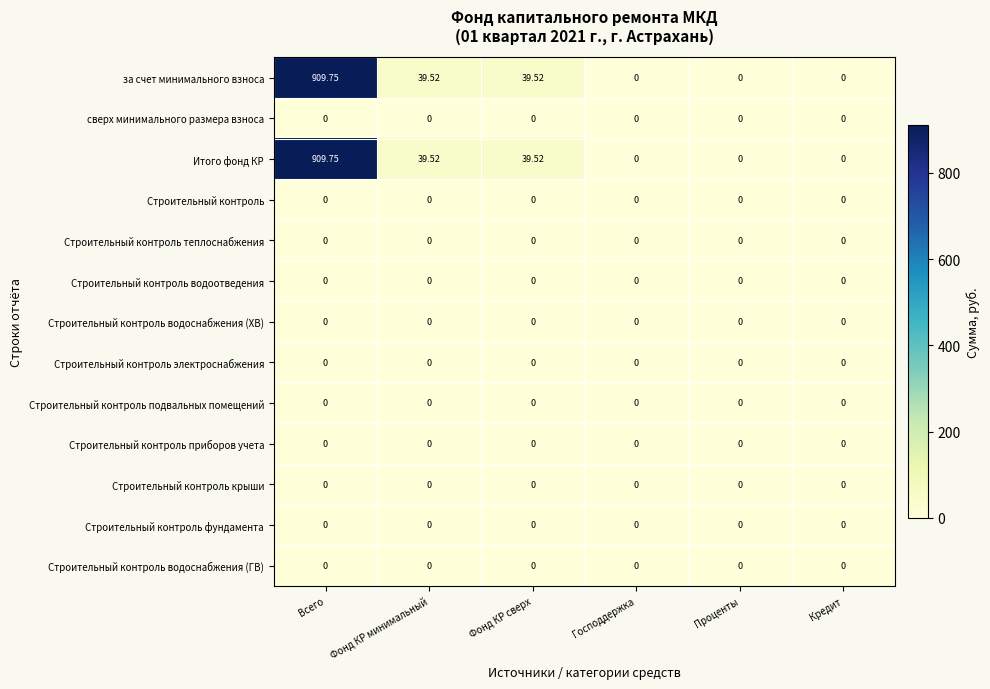

At which category is the sum across all series the highest?

Всего